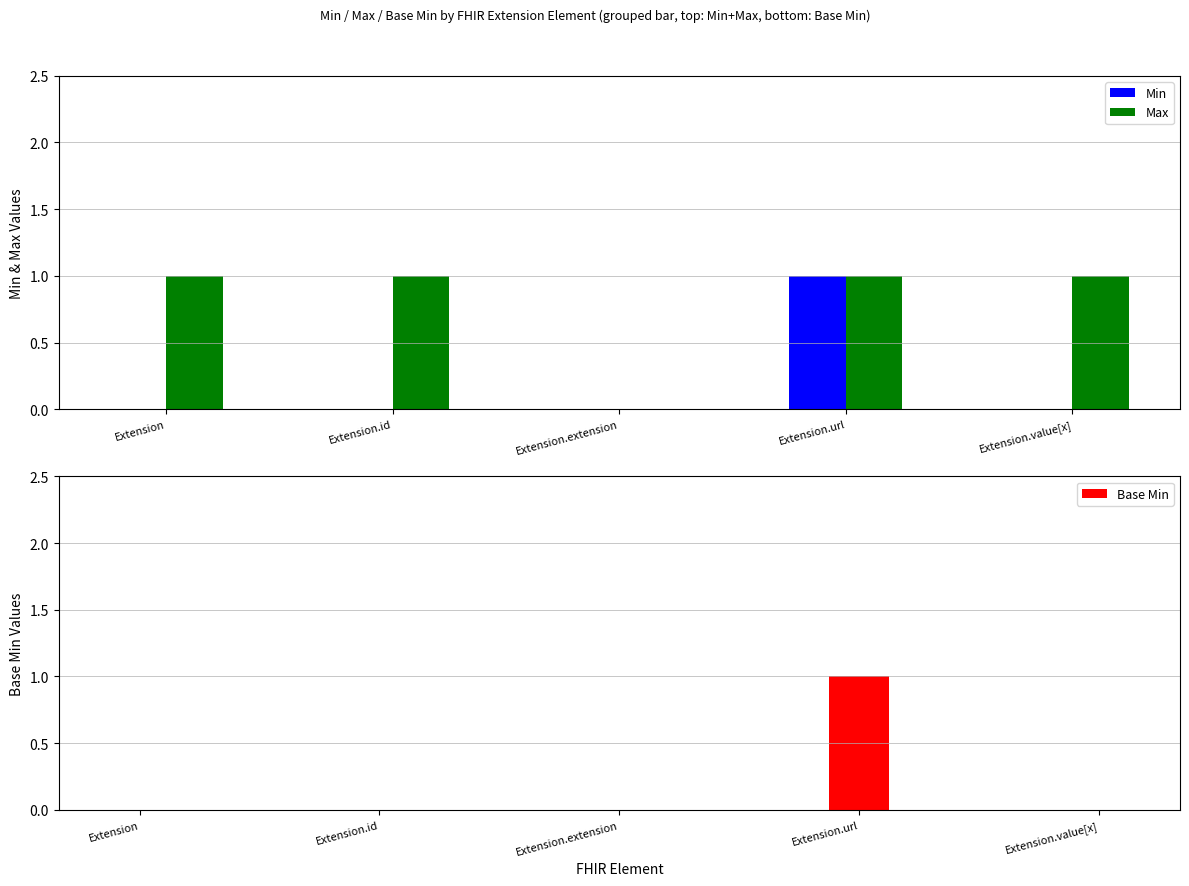

Reading right to left, extract all data points from this chart.

Min: 0	1	0	0	0
Max: 1	1	0	1	1
Base Min: 0	1	0	0	0